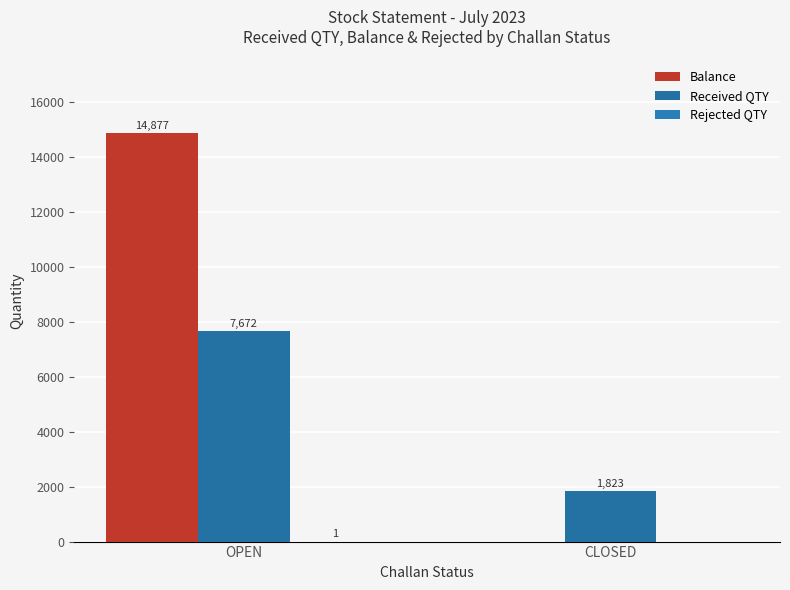

The value of Rejected QTY at OPEN is 1. True or false?

True